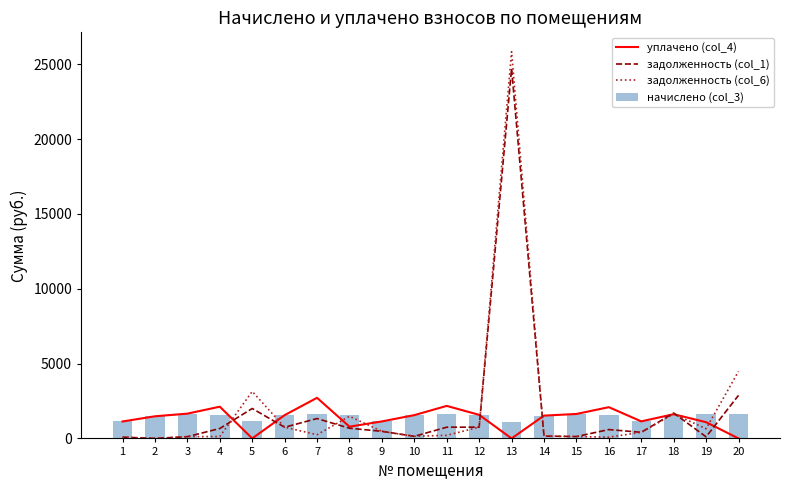

How many values in задолженность (col_6) are above zero?

19